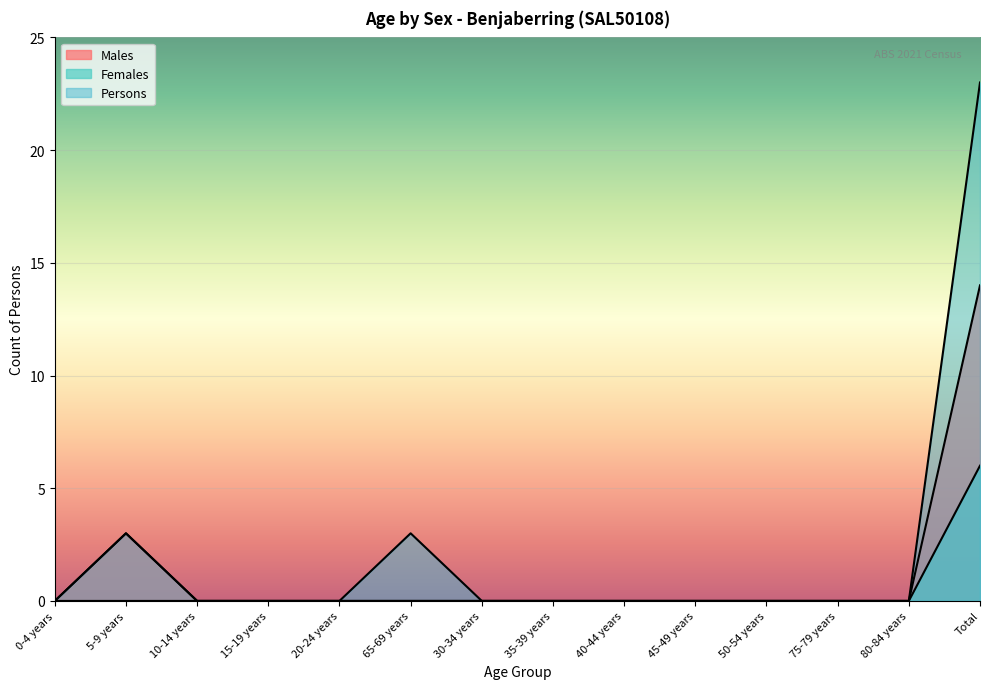

Reading right to left, transcribe all the data shown in this chart.

Males: 14	0	0	0	0	0	0	0	0	0	0	0	3	0
Females: 6	0	0	0	0	0	0	0	0	0	0	0	0	0
Persons: 23	0	0	0	0	0	0	0	3	0	0	0	3	0